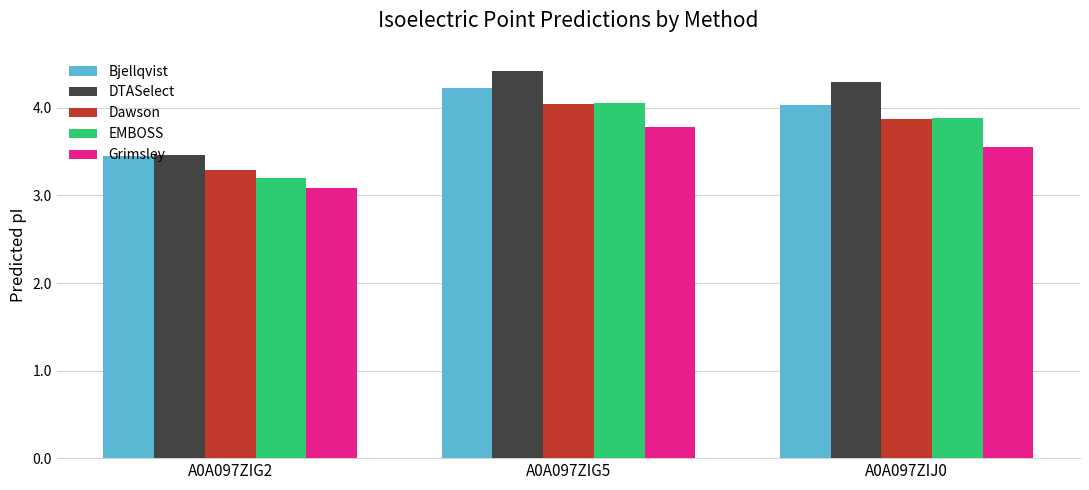

What is the difference between the second highest and minimum values in the Bjellqvist series?

0.6